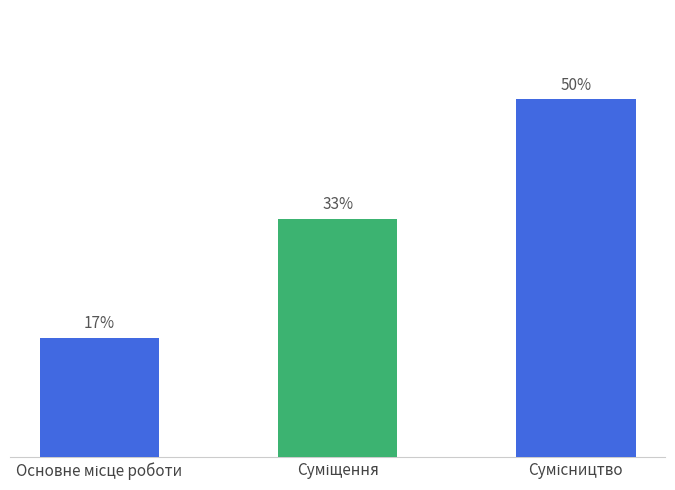

Does the chart contain any negative values?

No